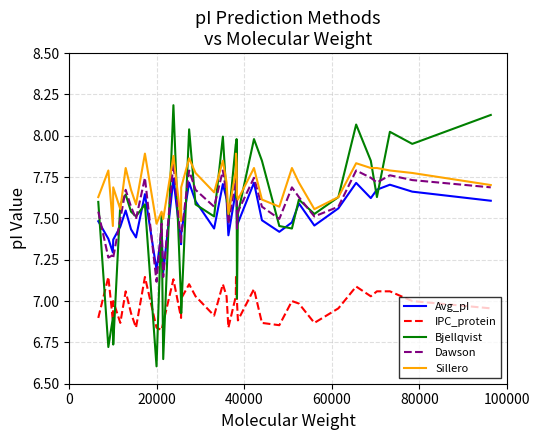

Which series has the largest range (max minus min)?

Bjellqvist